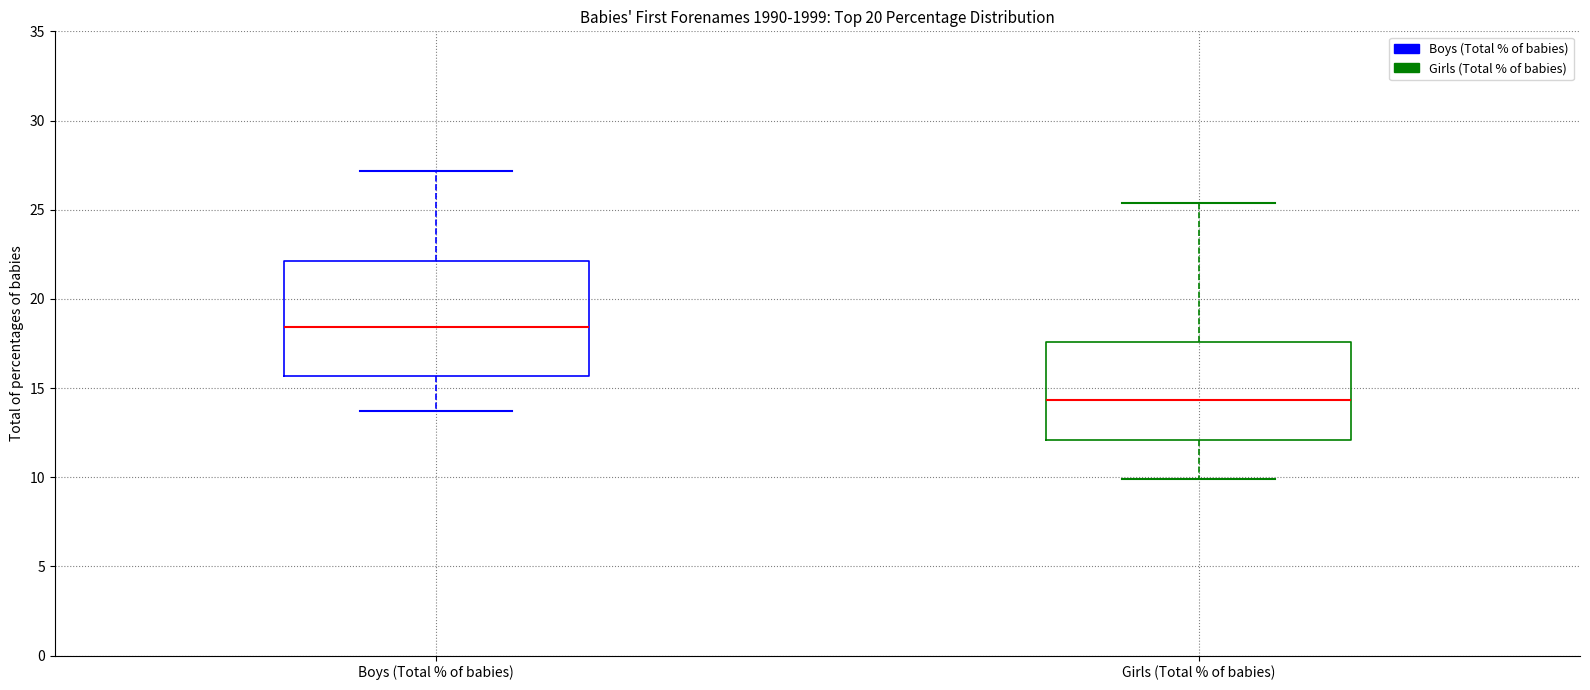

Reading left to right, transcribe this box plot: for each box, give where its median line is, the range the box spans, and where its two whiskers end, as read against the y-axis. The values are not printed on the chart, so give them approximately, as read against the axis.

Boys (Total % of babies): median 18.5, box 15.5 to 22.0, whiskers 13.5 to 27.0
Girls (Total % of babies): median 14.5, box 12.0 to 17.5, whiskers 10.0 to 25.5